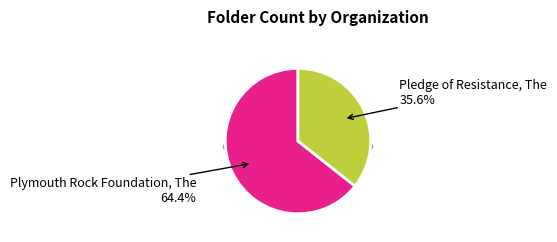

Which has a higher value, Pledge of Resistance, The or Plymouth Rock Foundation, The?

Plymouth Rock Foundation, The